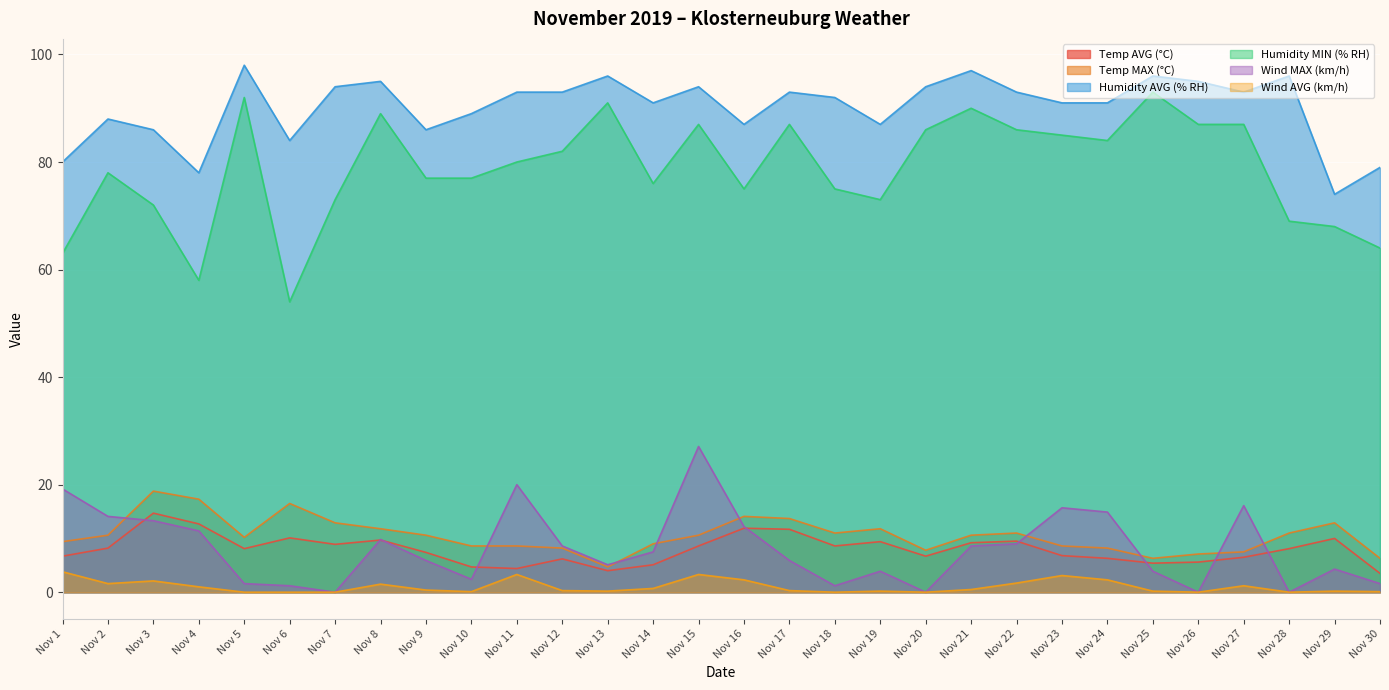

Does the chart display data point markers on the line(s)?

No